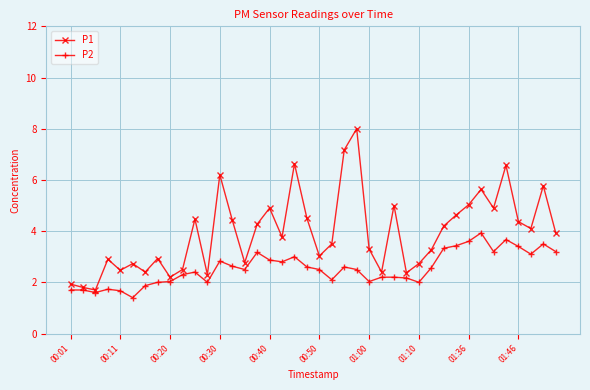

What is the greatest value displayed?

8.0